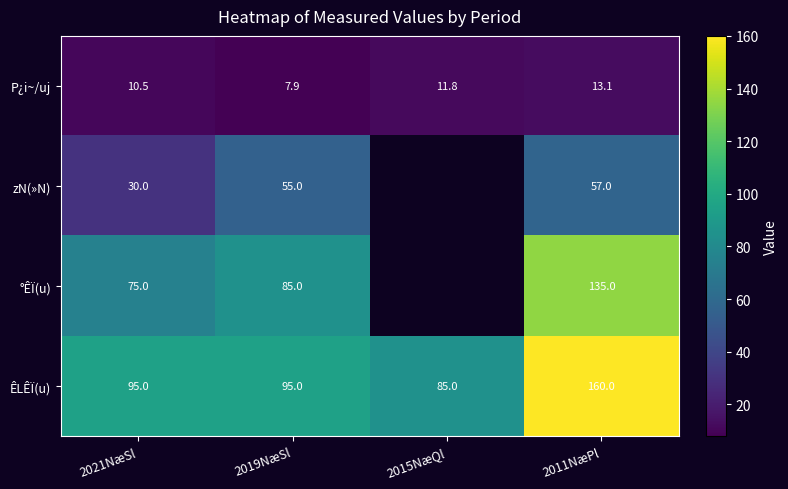

Rank the series at 2019NæSl from lowest to highest value.

P¿i~/uj, zN(»N), °ÊÏ(u), ÊLÊÏ(u)